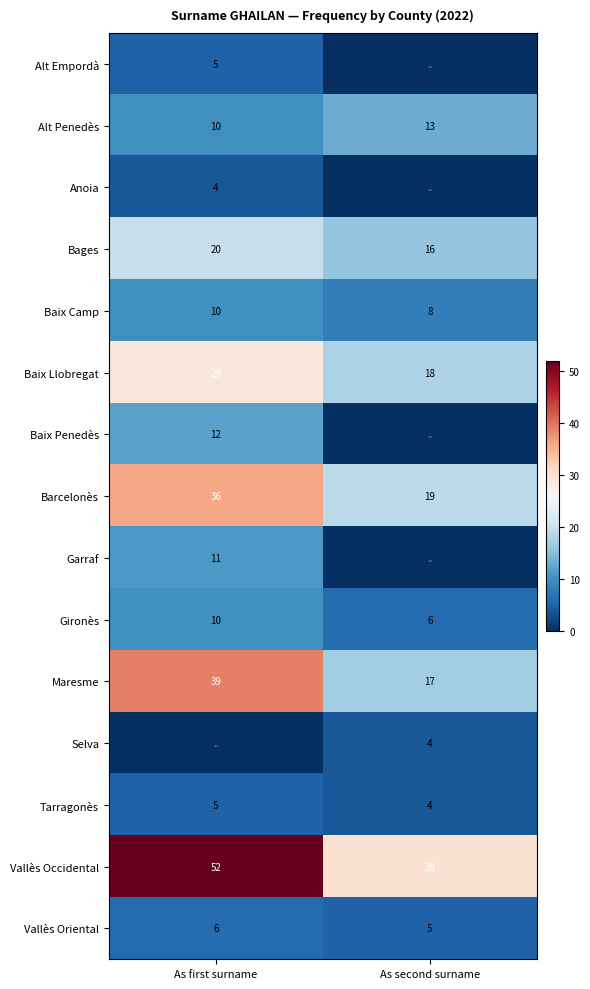

What is the difference between the Bages values at As second surname and As first surname?

4